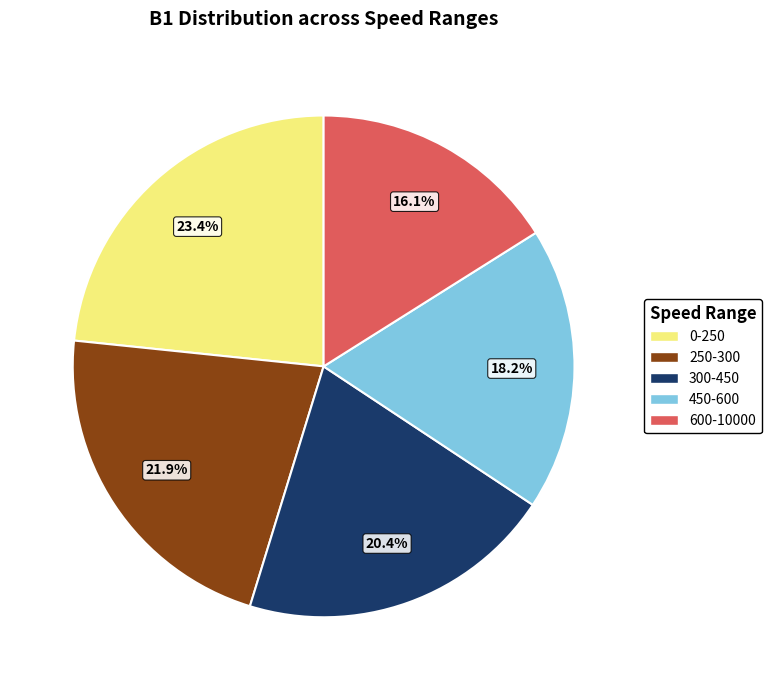

To the nearest percent, what portion does 300-450 represent?

20%